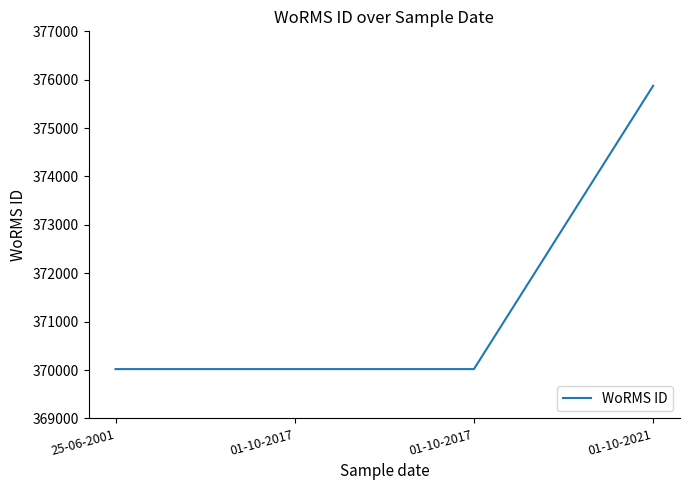

Rank the categories by value from lowest to highest.

25-06-2001, 01-10-2017, 01-10-2017, 01-10-2021